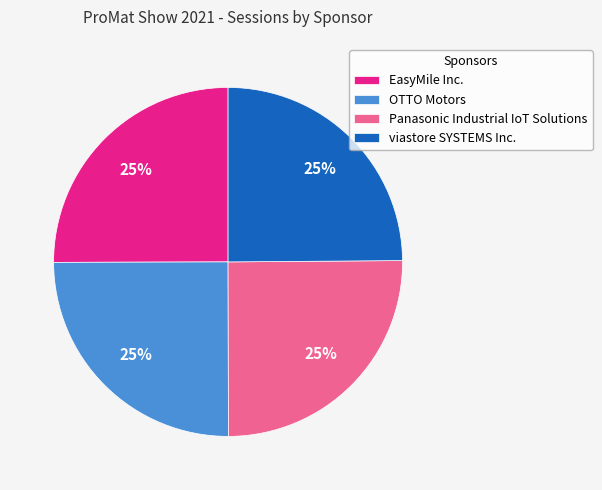

Count the number of slices in the pie.

4